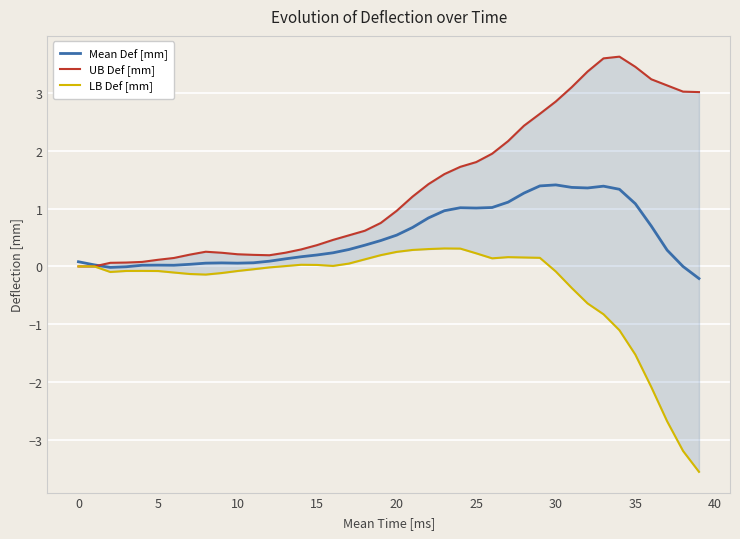

Reading right to left, transcribe all the data shown in this chart.

Mean Def [mm]: -0.2	-0.0	0.3	0.7	1.1	1.3	1.4	1.4	1.4	1.4	1.4	1.3	1.1	1.0	1.0	1.0	1.0	0.8	0.7	0.5	0.4	0.4	0.3	0.2	0.2	0.2	0.1	0.1	0.1	0.1	0.1	0.1	0.0	0.0	0.0	0.0	-0.0	-0.0	0.0	0.1
UB Def [mm]: 3.0	3.0	3.1	3.2	3.4	3.6	3.6	3.4	3.1	2.9	2.6	2.4	2.2	1.9	1.8	1.7	1.6	1.4	1.2	1.0	0.8	0.6	0.5	0.5	0.4	0.3	0.2	0.2	0.2	0.2	0.2	0.3	0.2	0.1	0.1	0.1	0.1	0.1	0.0	0.0
LB Def [mm]: -3.6	-3.2	-2.7	-2.1	-1.5	-1.1	-0.8	-0.6	-0.4	-0.1	0.1	0.2	0.2	0.1	0.2	0.3	0.3	0.3	0.3	0.3	0.2	0.1	0.0	0.0	0.0	0.0	0.0	-0.0	-0.0	-0.1	-0.1	-0.1	-0.1	-0.1	-0.1	-0.1	-0.1	-0.1	0.0	0.0